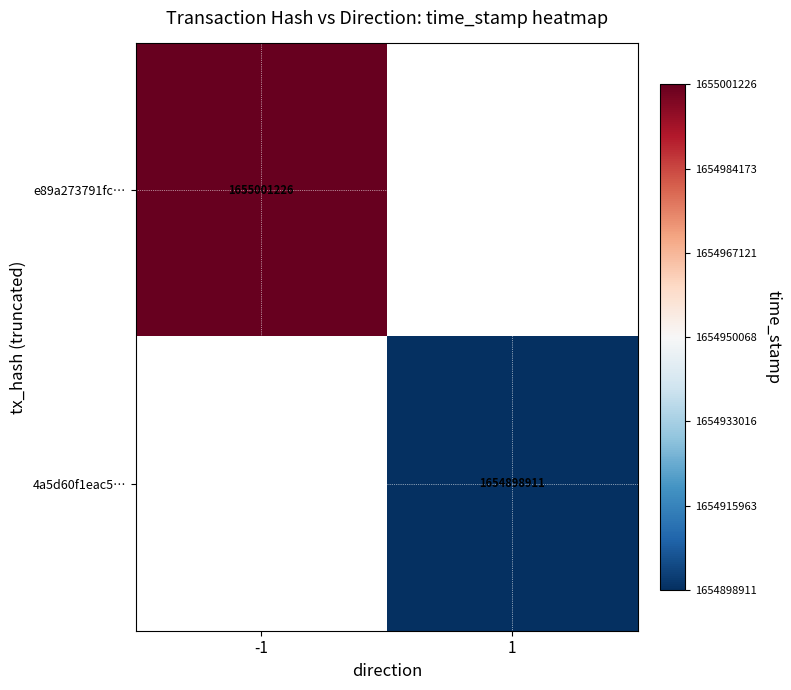

The e89a273791fc… series shows 1655001226 at -1. True or false?

True